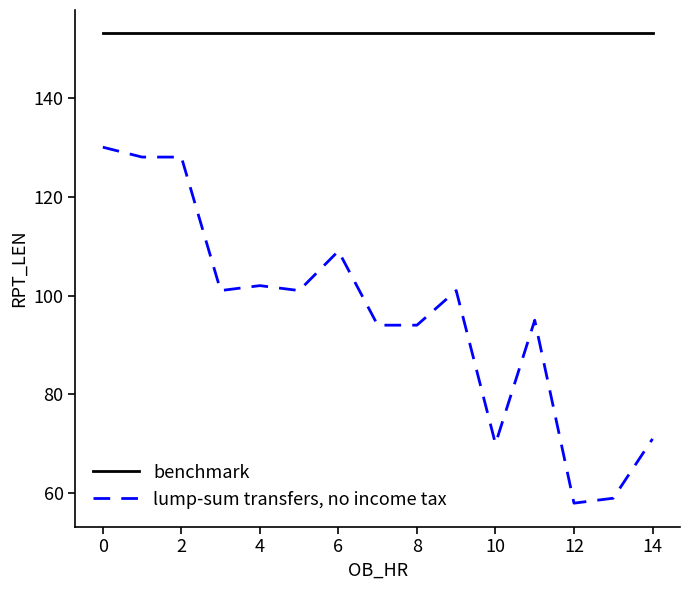

True or false: lump-sum transfers, no income tax and benchmark cross at least once.

False